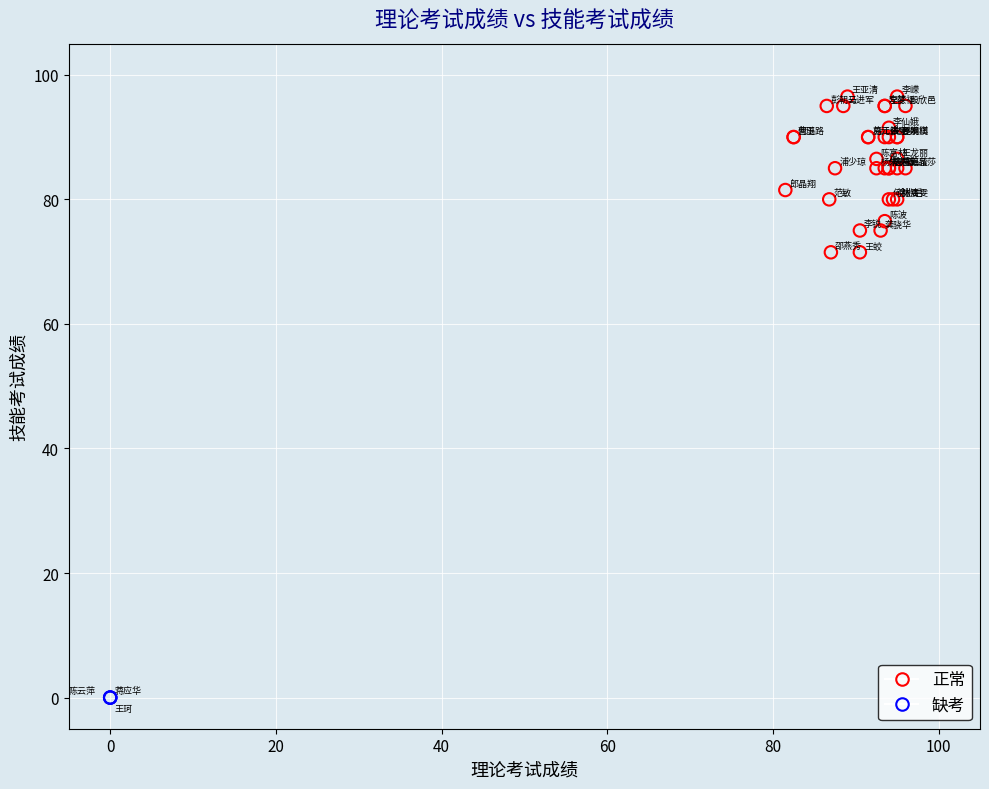

Which series reaches the minimum Y coordinate?

缺考